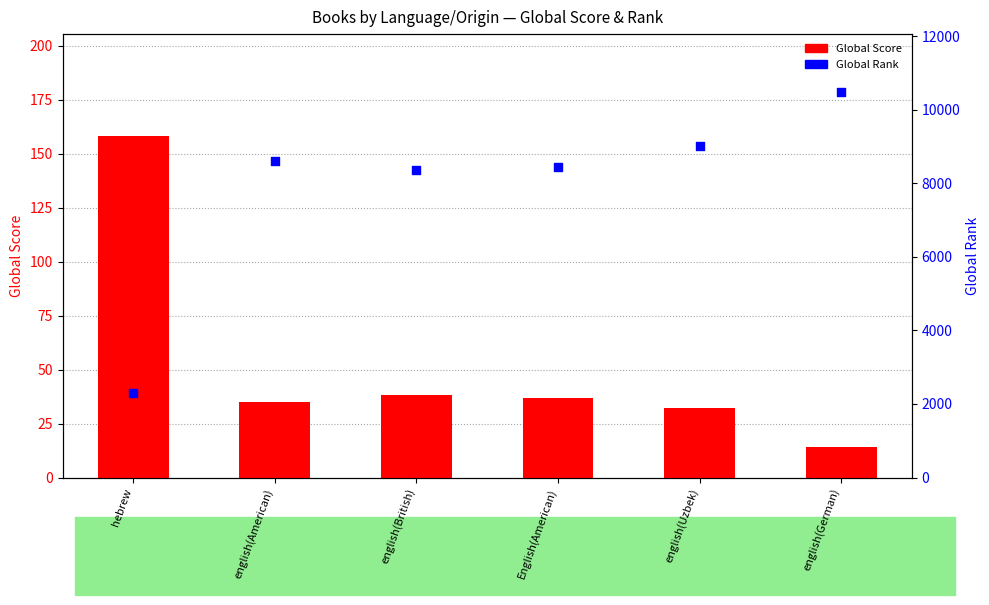

What is the total value across all series at english(Uzbek)?

9062